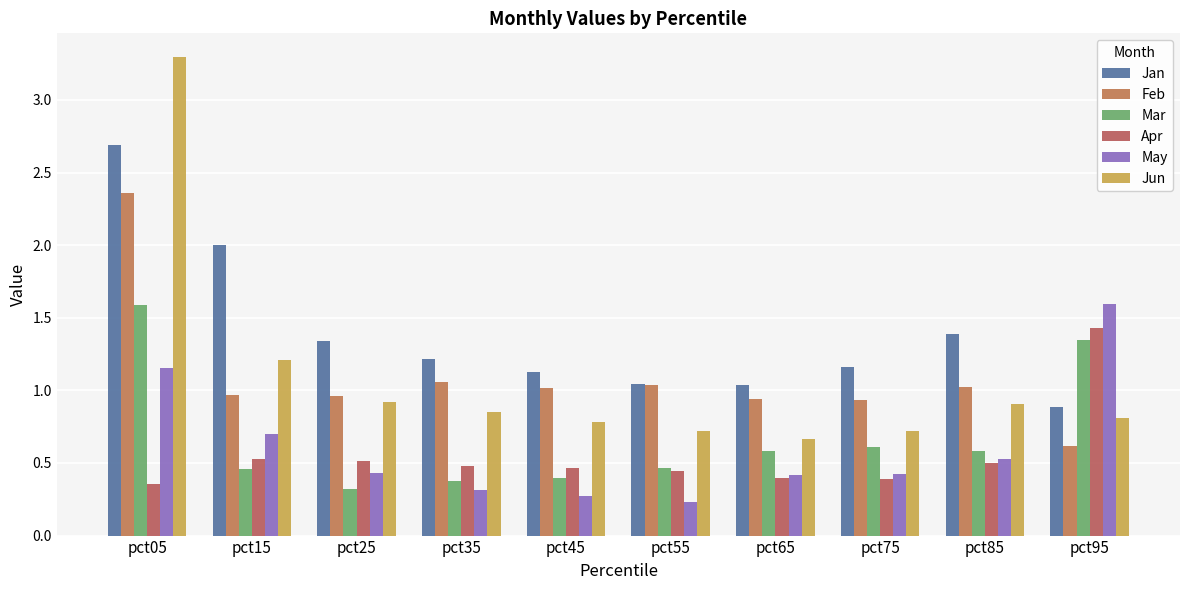

How many bars are there in total?

60